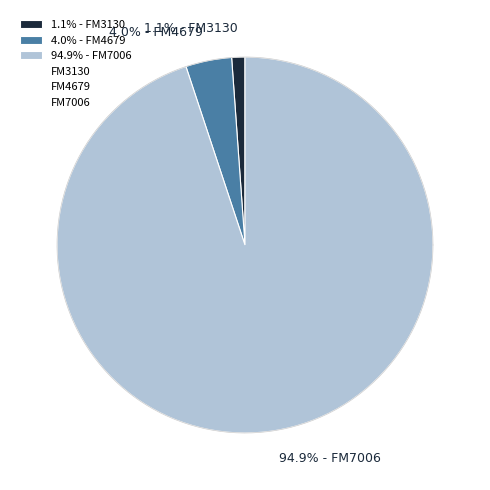

To the nearest percent, what percentage of the pie is FM3130?

1%